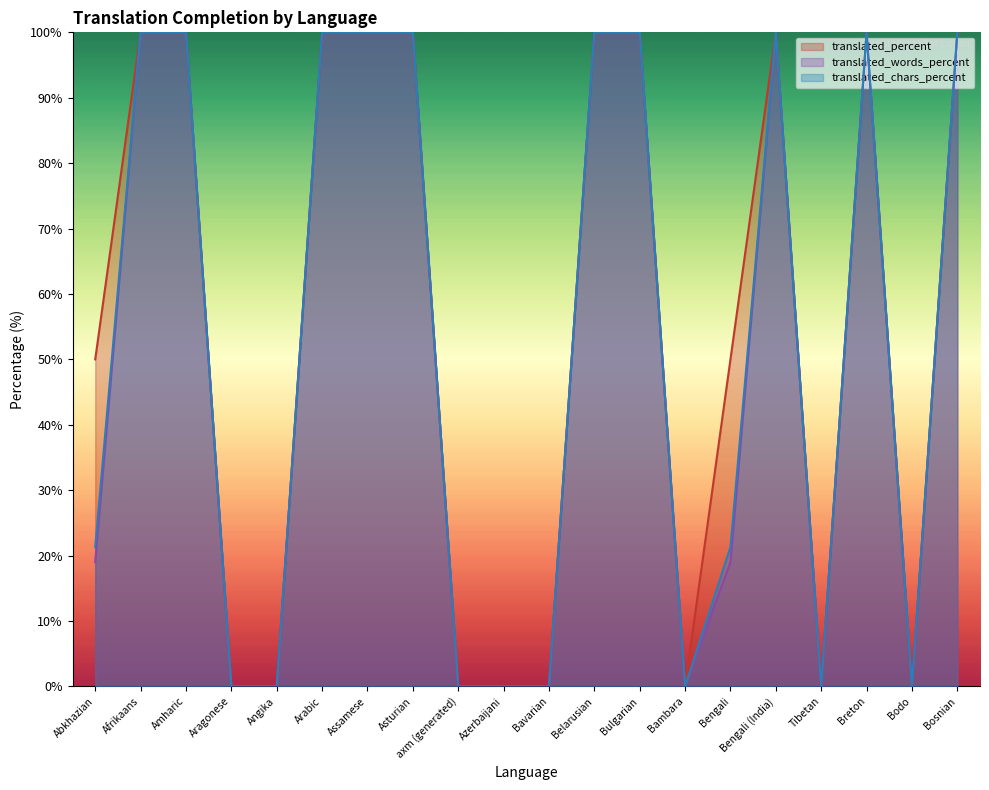

What position from the left is Angika?

5